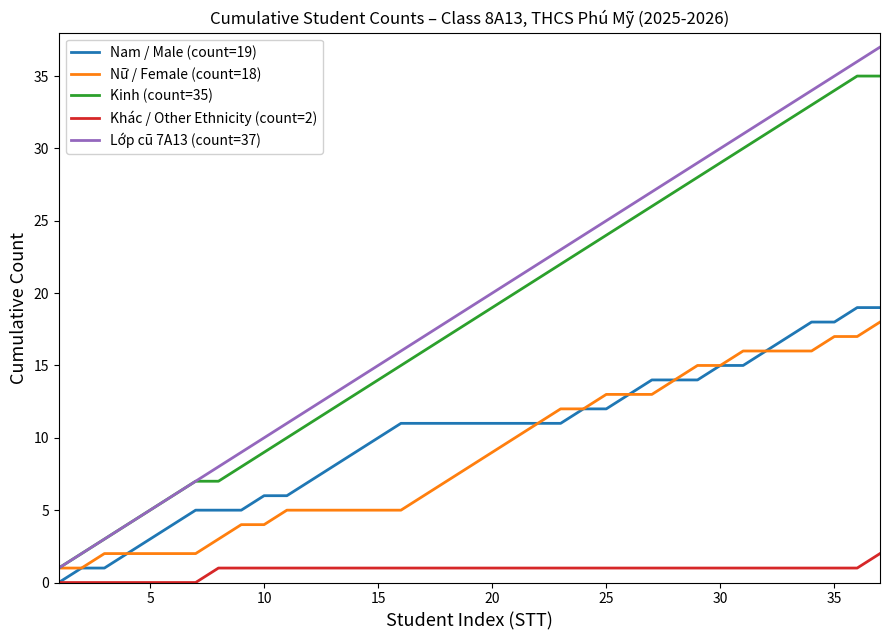

What is the greatest value displayed?

37